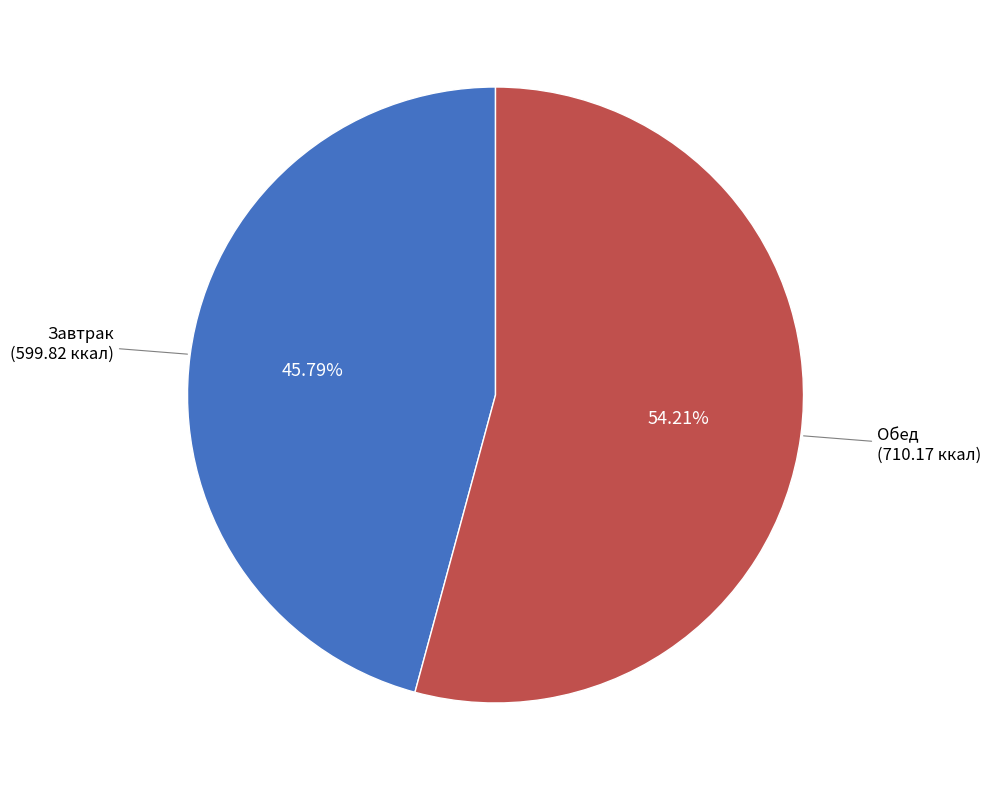

Is there any slice that represents more than half of the pie?

Yes